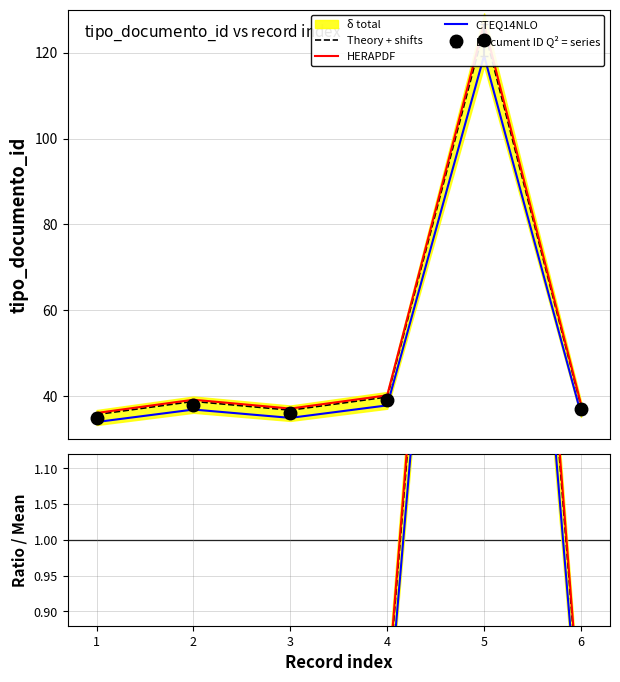

List the labels in order of HERAPDF value, smallest first.

1, 3, 6, 2, 4, 5